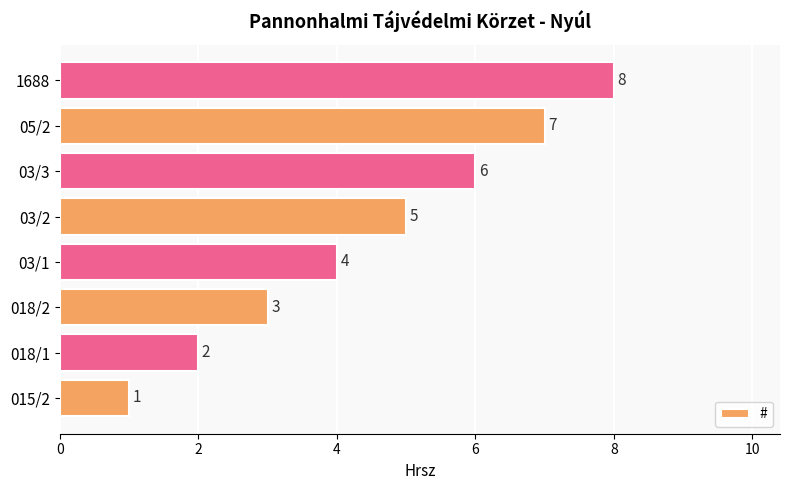

What is the difference between the second highest and minimum values?

6